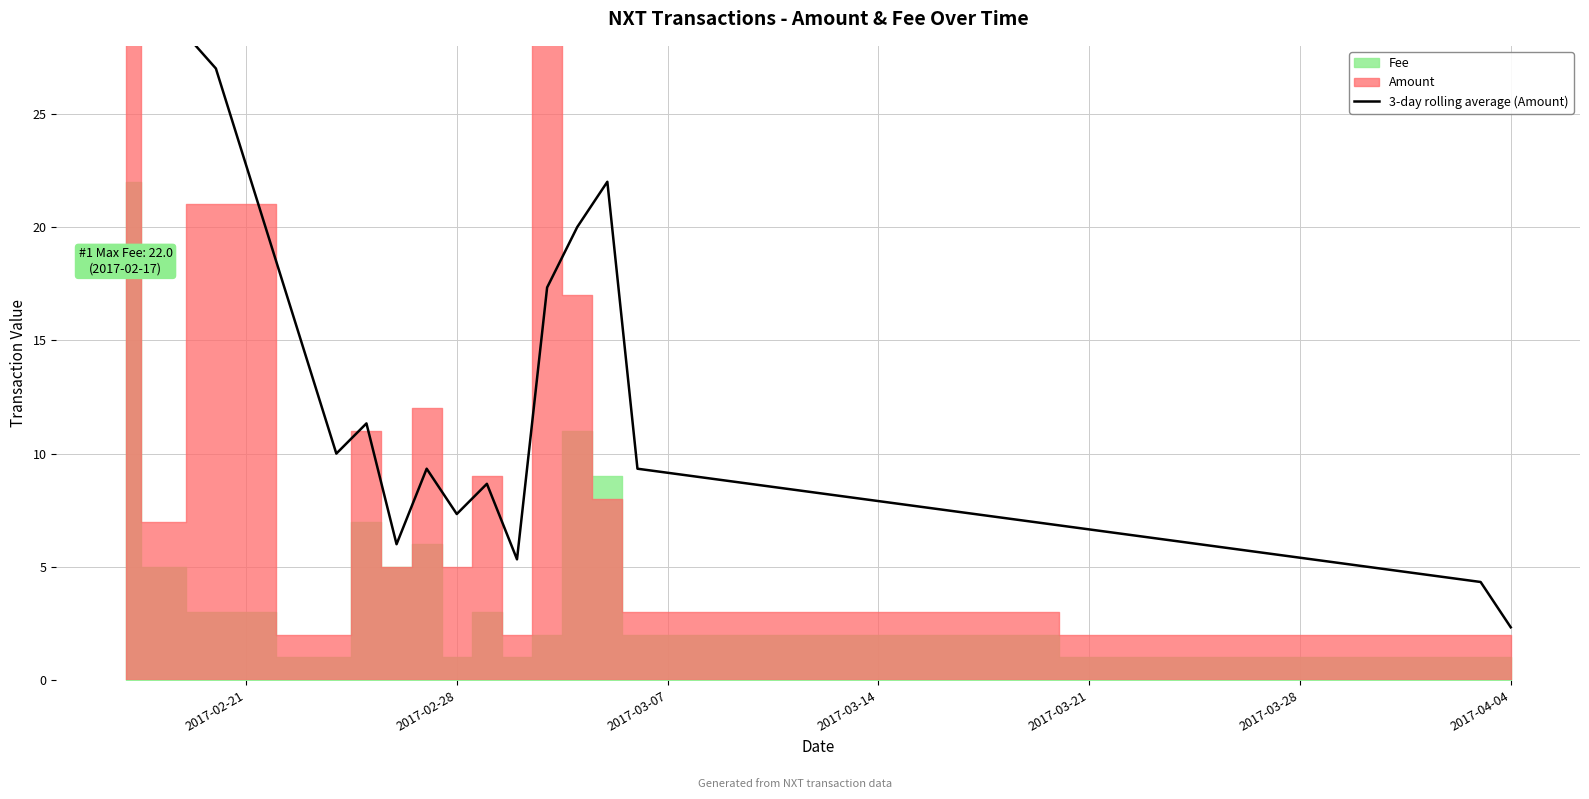

What is the value of the 10th point from the left?

5.3